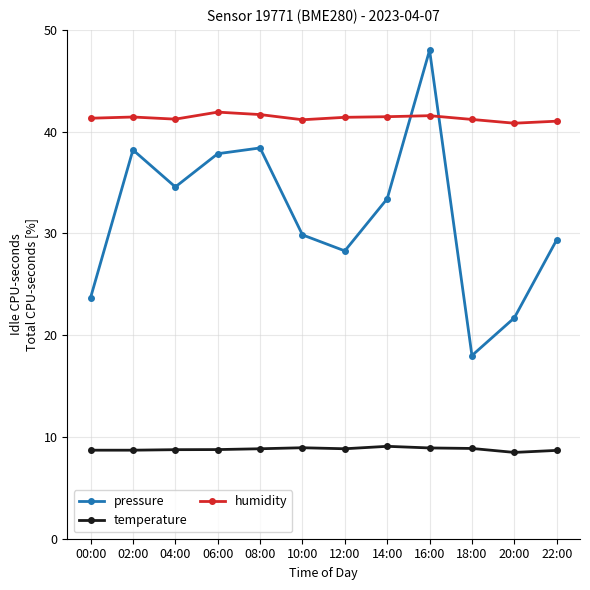

In humidity, how many points are higher than both neighbors (excluding endpoints)?

3